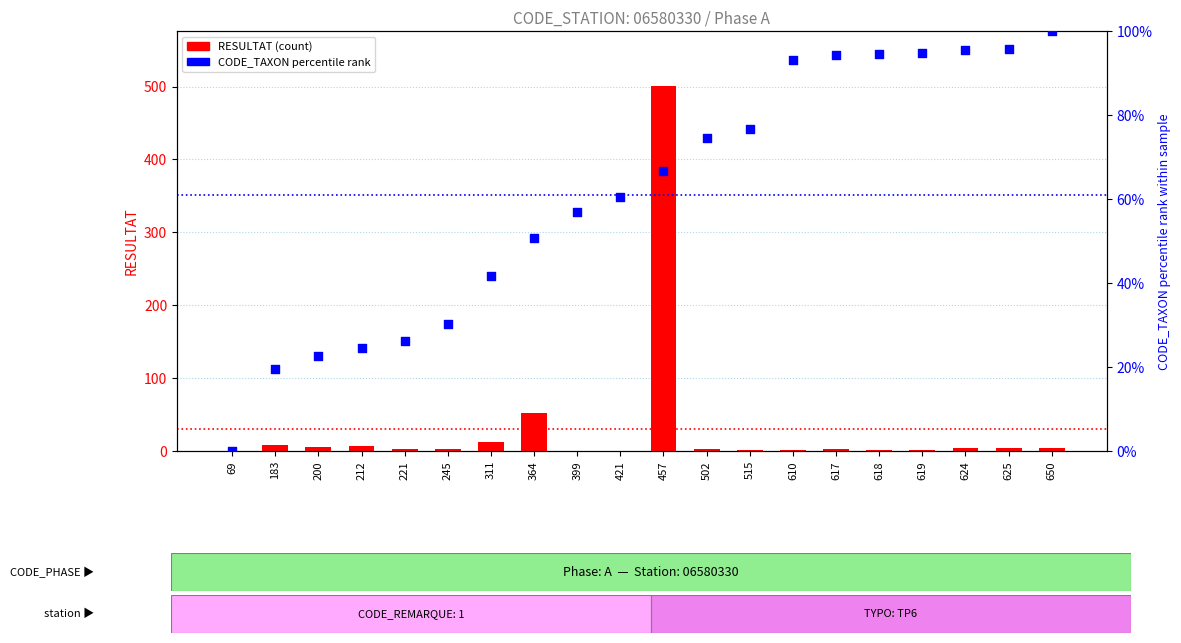

What are all the series names shown in the legend?

RESULTAT (count), CODE_TAXON percentile rank